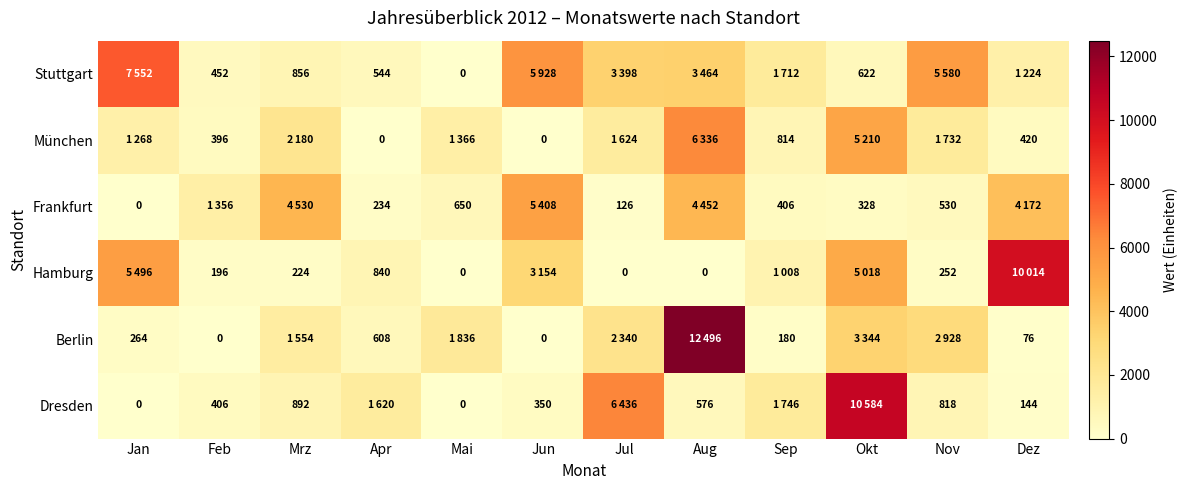

What is the sum of the Dresden values at Feb and Dez?

550